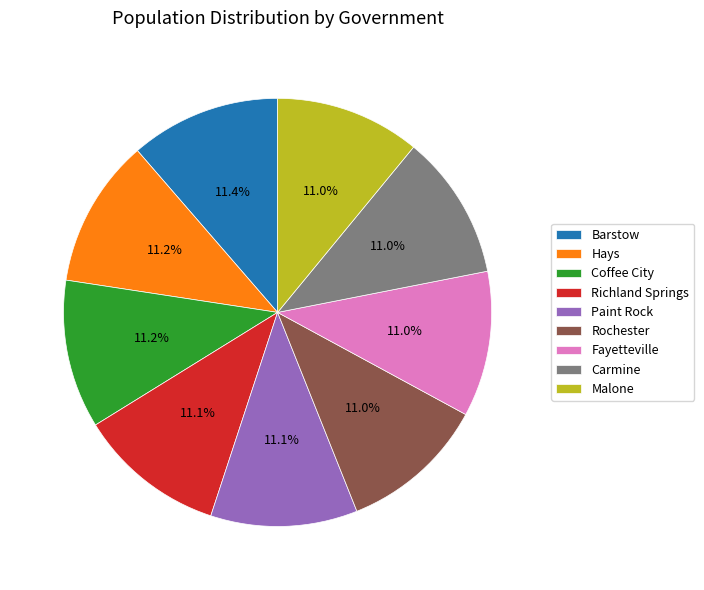

Is there any slice that represents more than half of the pie?

No